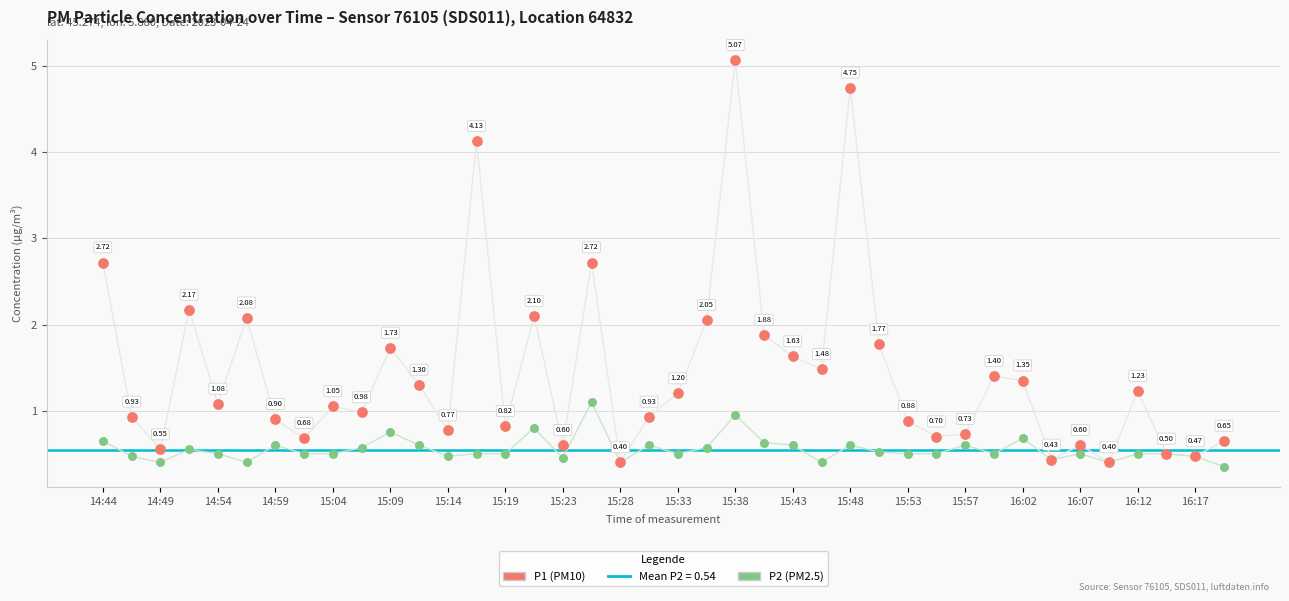

What are all the series names shown in the legend?

P1 (PM10), P2 (PM2.5)